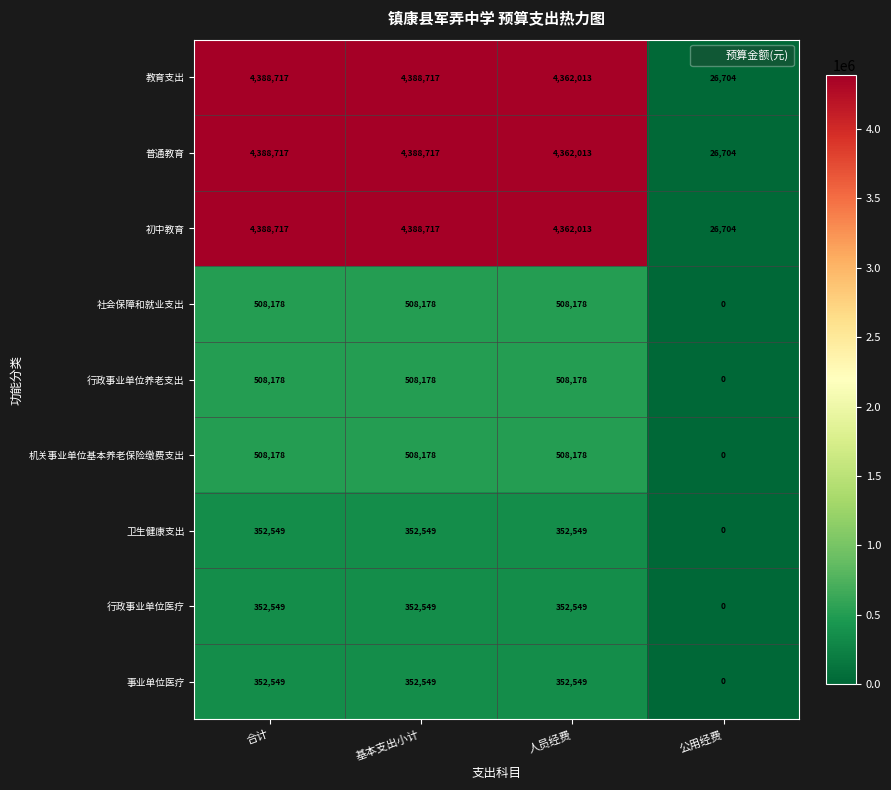

True or false: 行政事业单位养老支出 has a value of 0 at 公用经费.

True